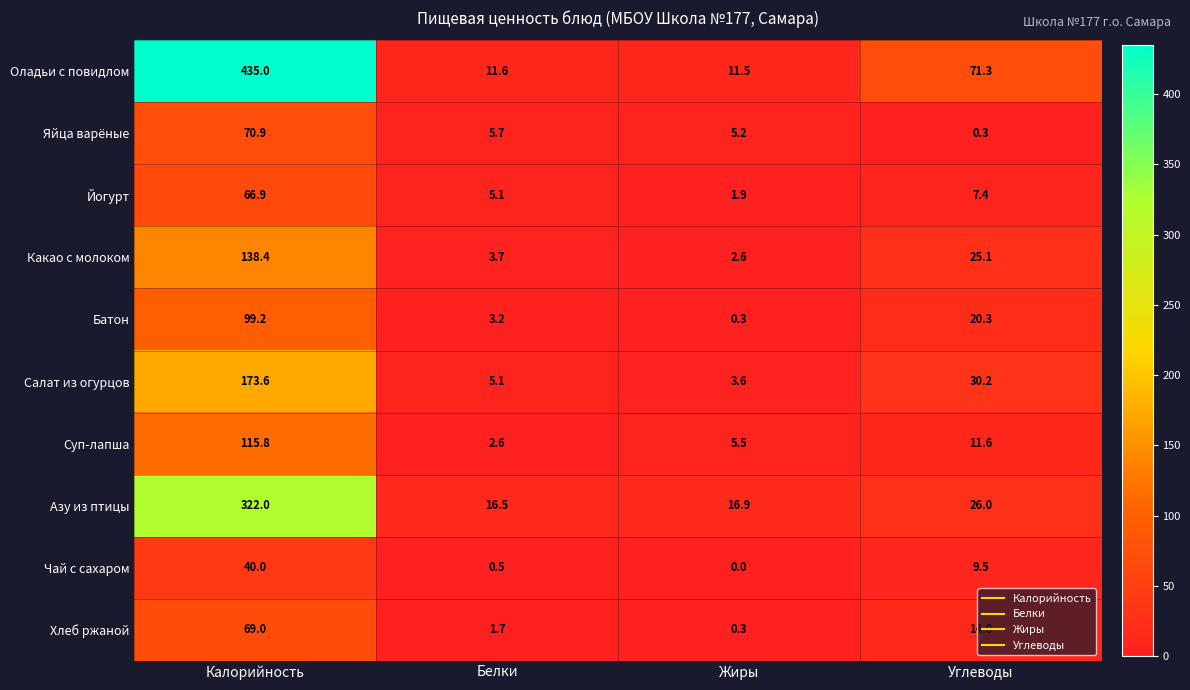

True or false: Йогурт has a value of 1.9 at Жиры.

True